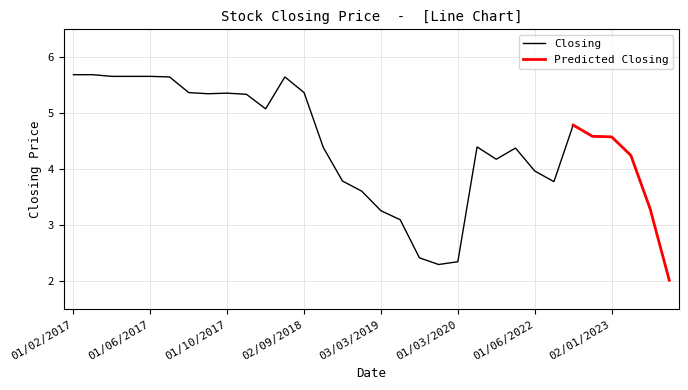

The High series shows 8.7 at 10. True or false?

False